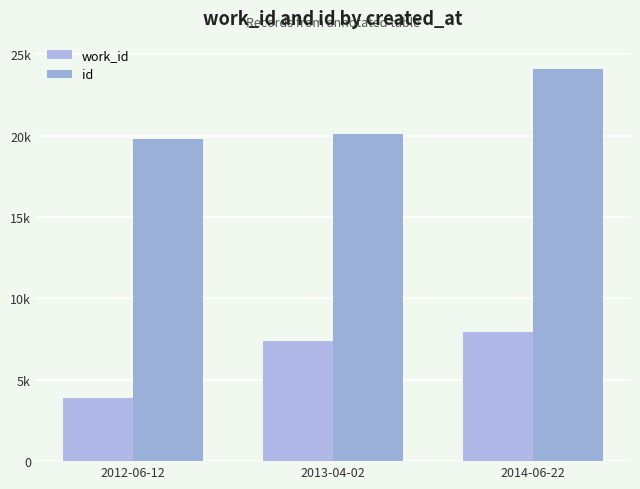

What is the difference between the maximum and minimum values in the id series?

4292